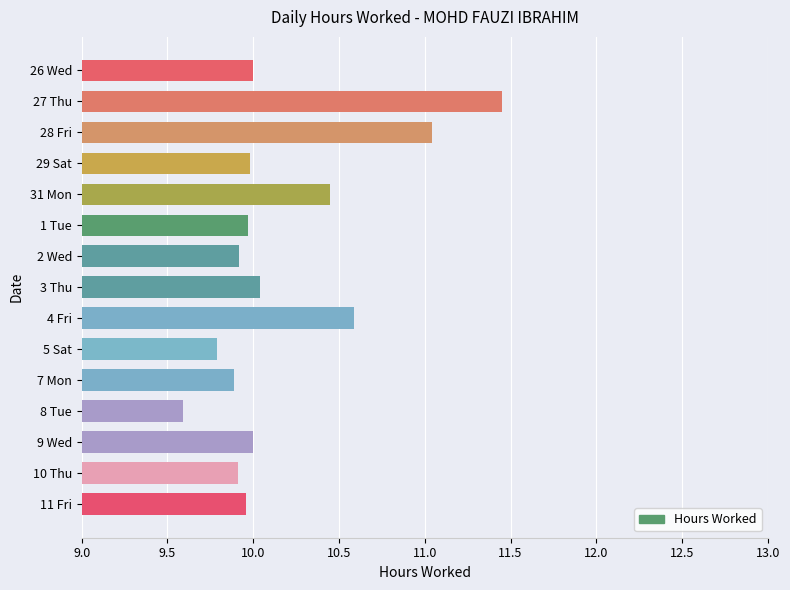

What is the ratio of the value at 10 Thu to the value at 5 Sat?

1.0